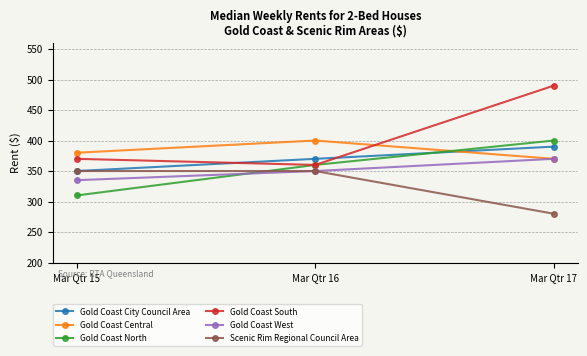

Which category has the lowest value in the Gold Coast West series?

Mar Qtr 15